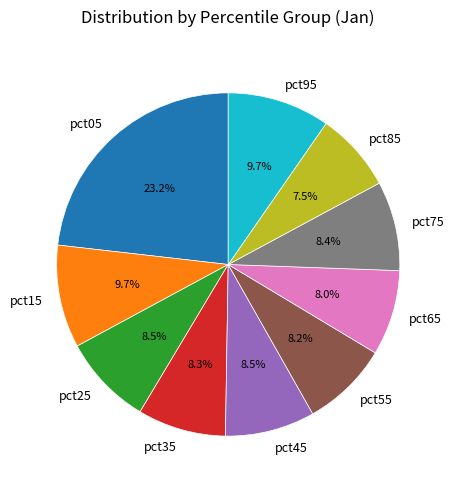

To the nearest percent, what is the average slice percentage?

10%